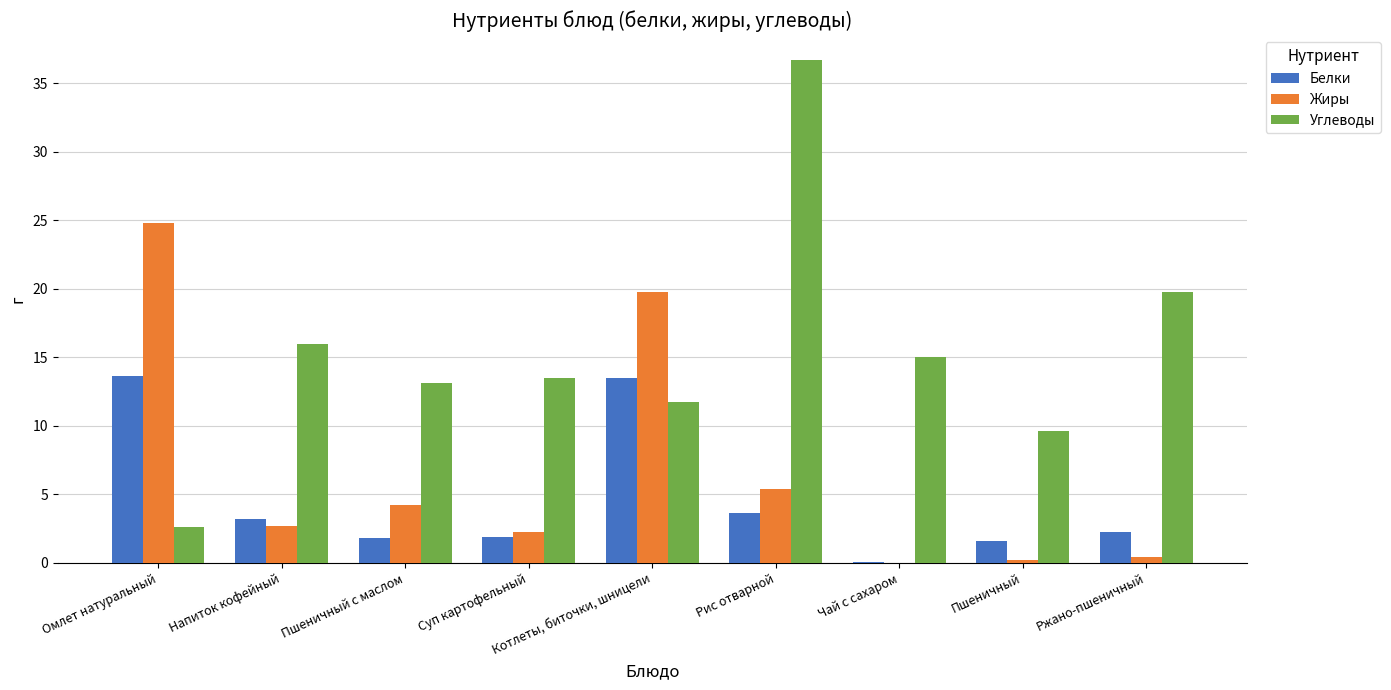

What is the total value across all series at Напиток кофейный?

21.8